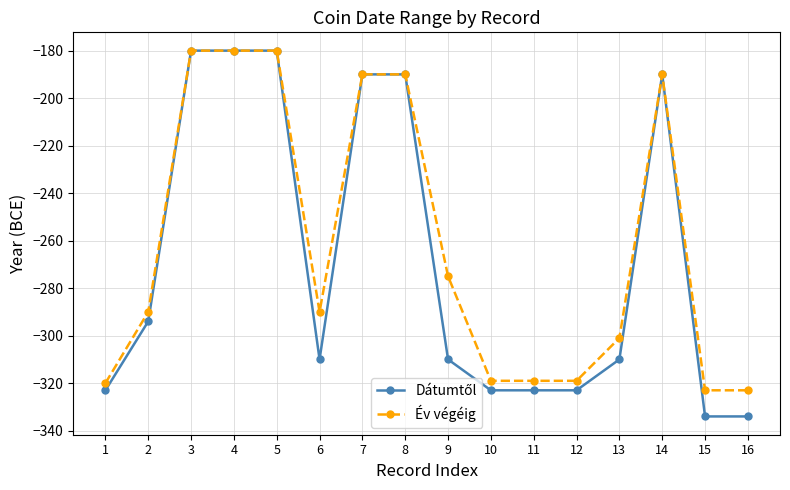

Is this an area chart (filled region under the line)?

No